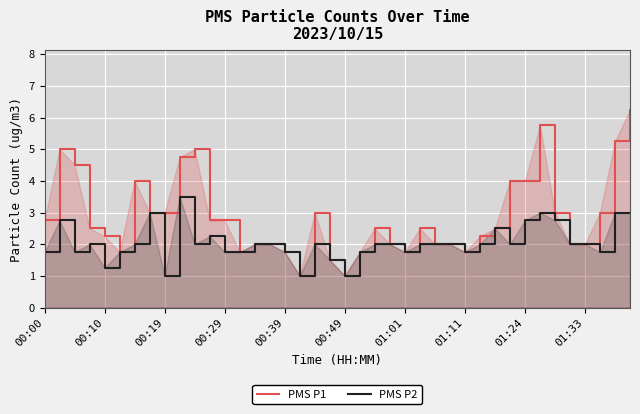

What is the minimum value for PMS P1?

1.0